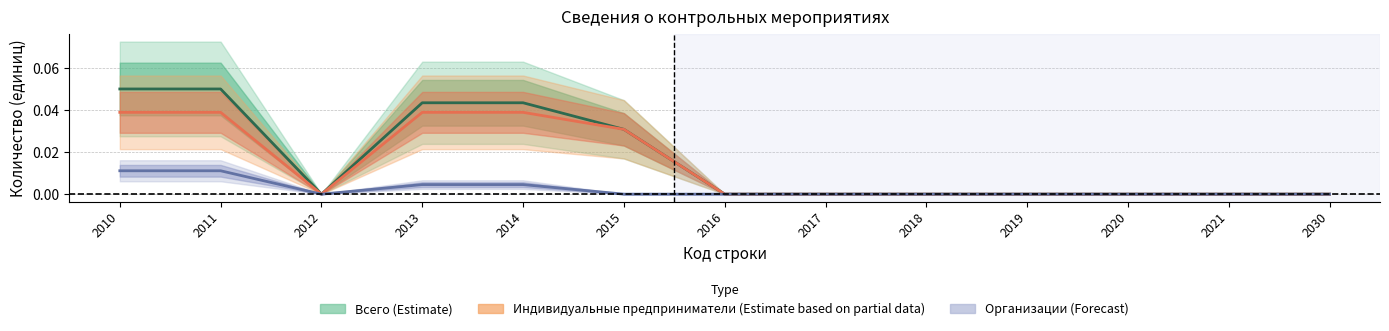

At which label is Всего (Estimate) closest to 0?

2012